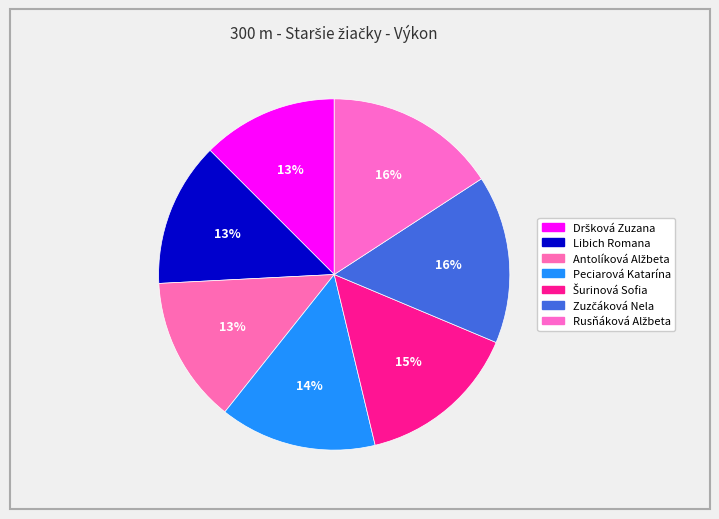

To the nearest percent, what is the difference between the largest and smallest slice percentages?

3%